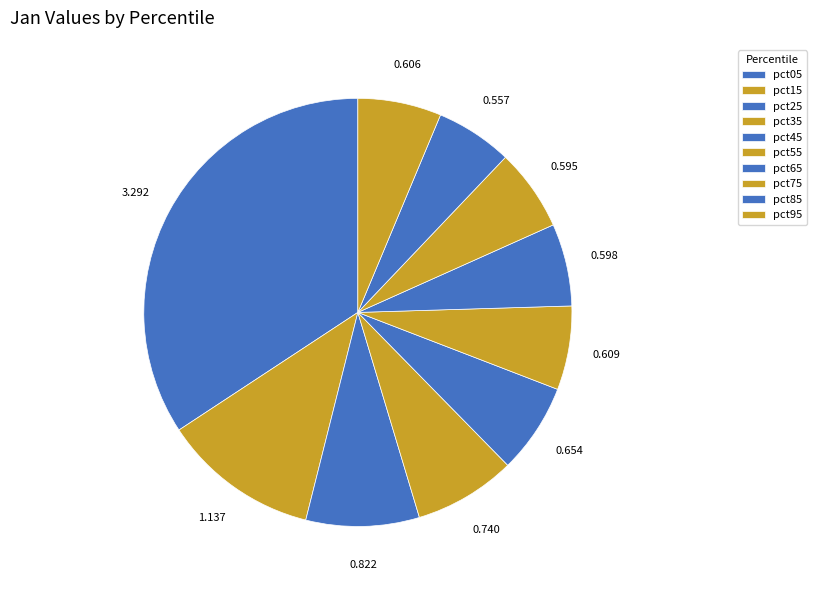

To the nearest percent, what portion does pct85 represent?

6%